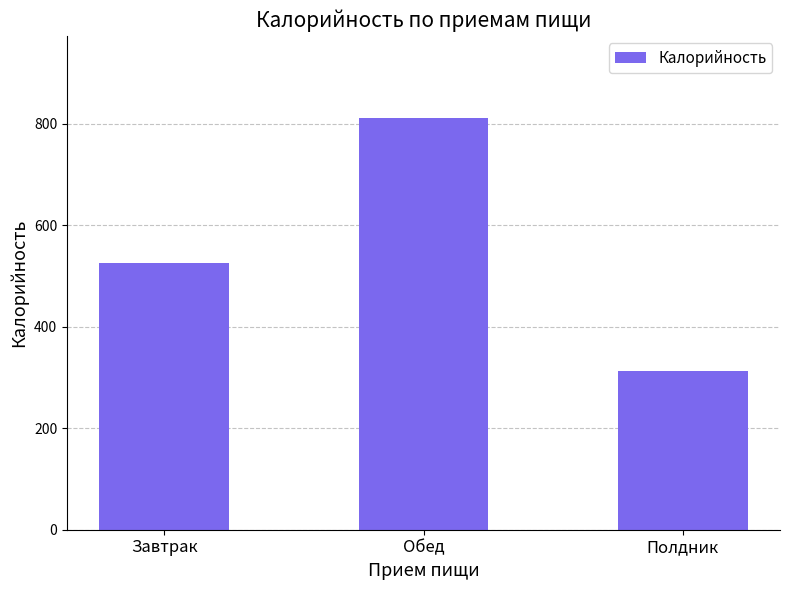

What is the change in value from Завтрак to Полдник?

-213.1